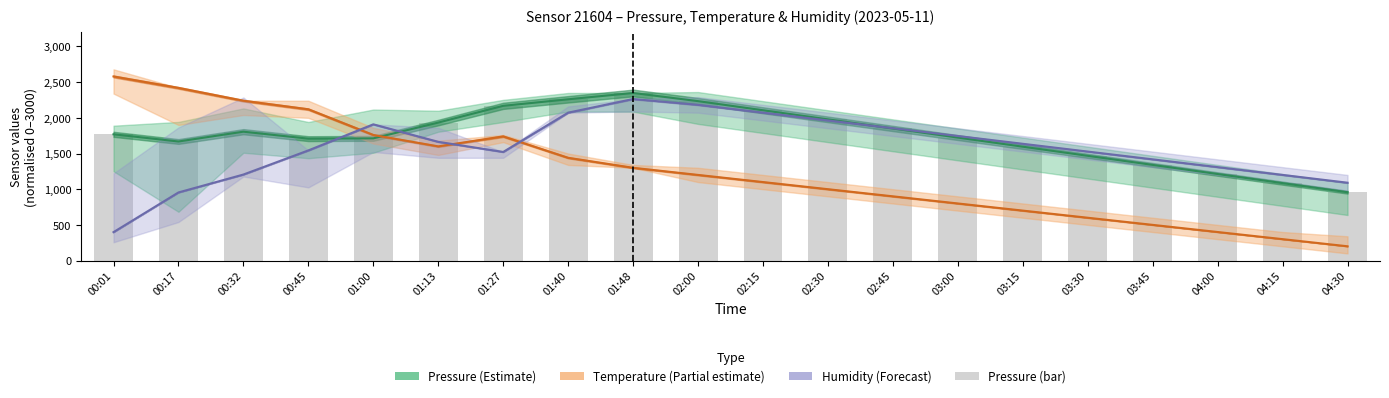

What is the difference between the maximum and minimum values in the Temperature estimate series?

2380.0